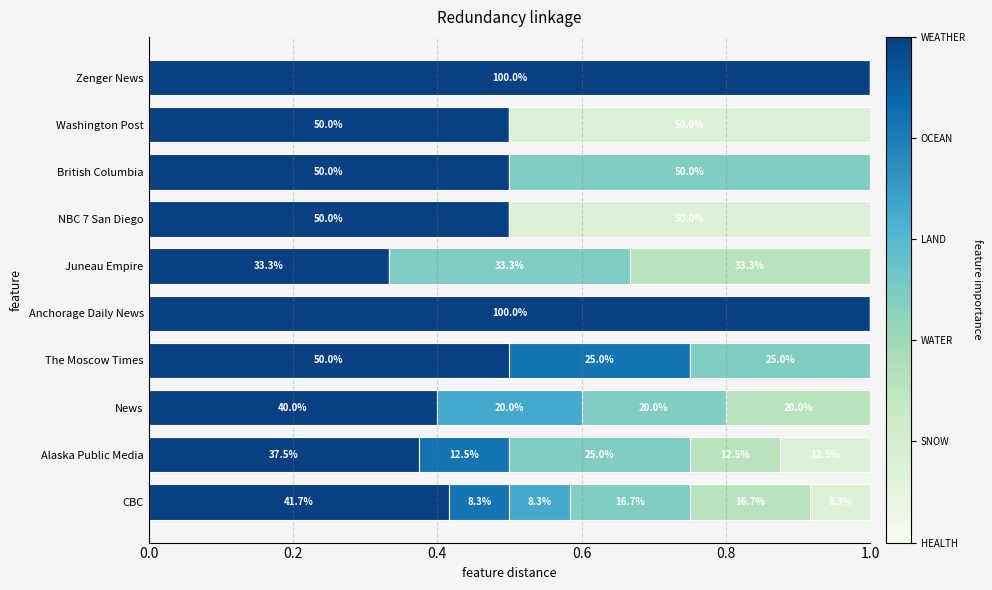

Count the number of categories in the chart.

10